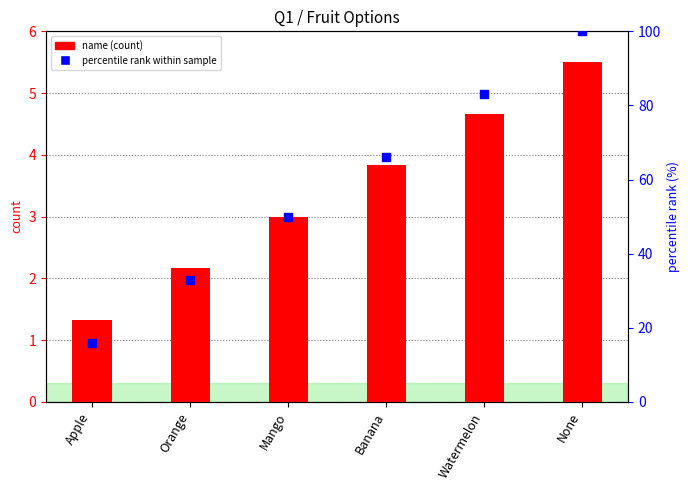

Which series has the widest spread of Y values?

percentile rank within sample